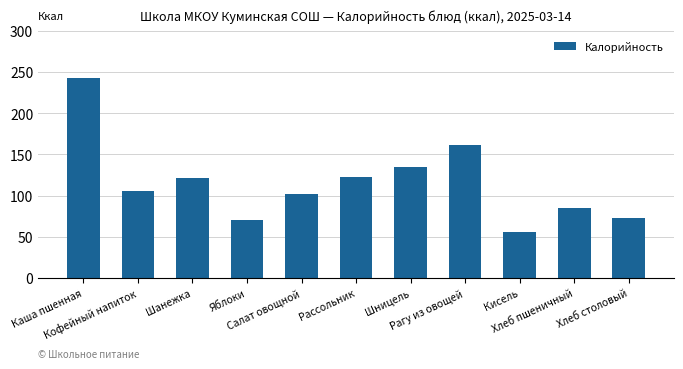

What is the difference between the maximum and minimum values?

186.6